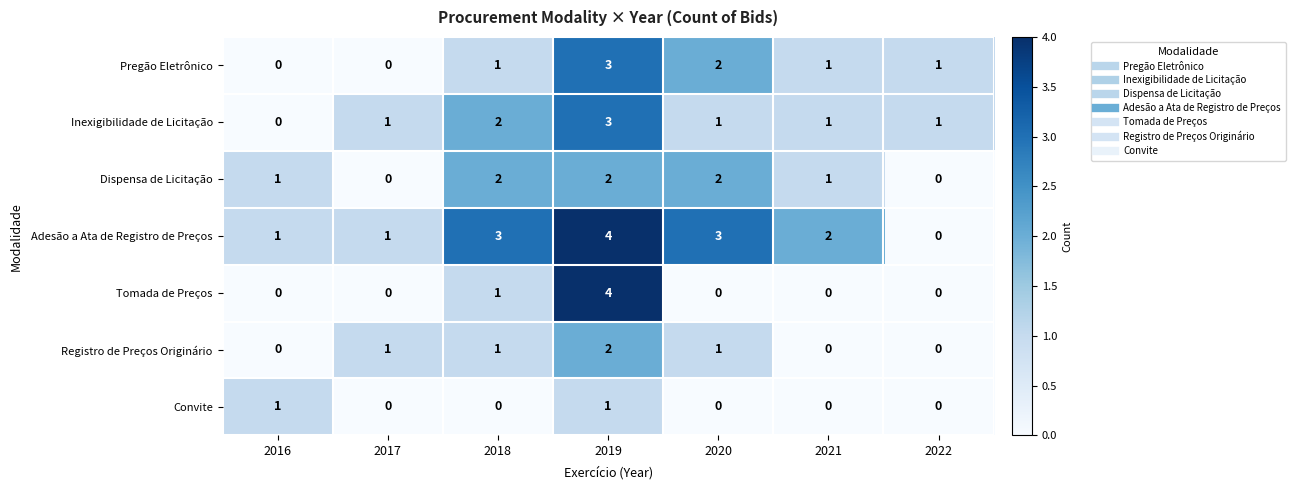

Between 2016 and 2019, which series saw the biggest shift?

Tomada de Preços